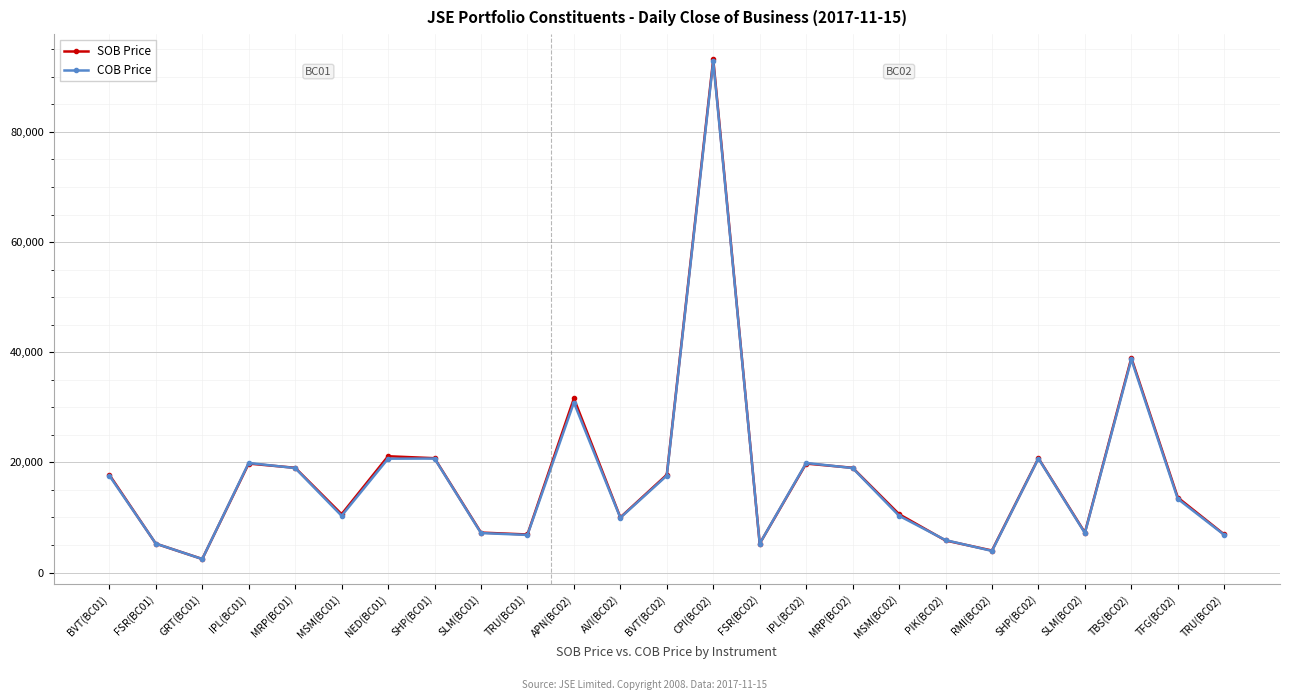

What is the approximate value of SOB Price at MSM(BC02), to the nearest 50?

10600